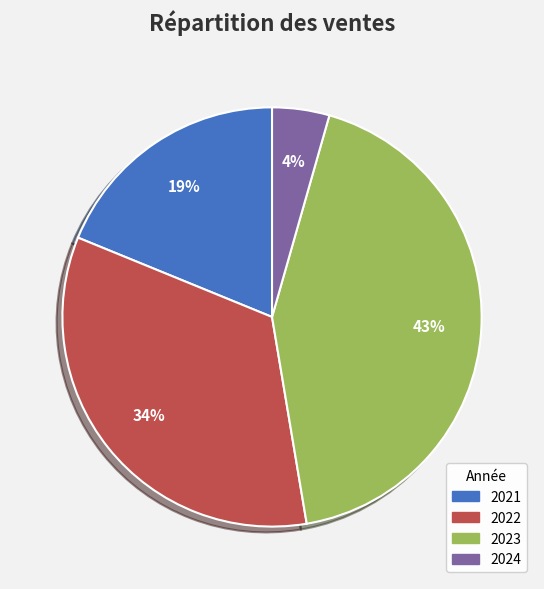

Which has a higher value, 2022 or 2024?

2022